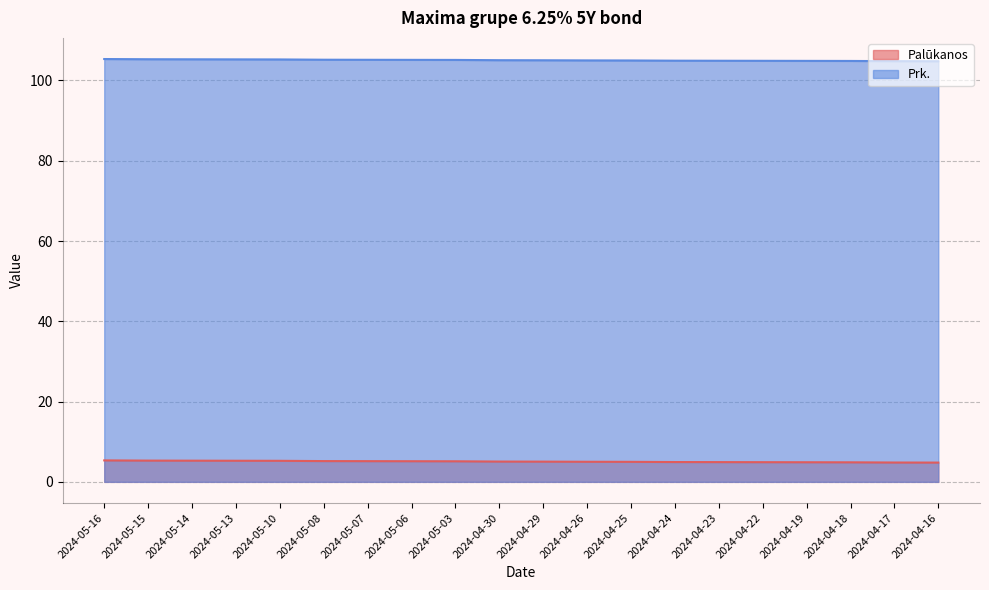

What is the label of the 11th point from the left?

2024-04-29